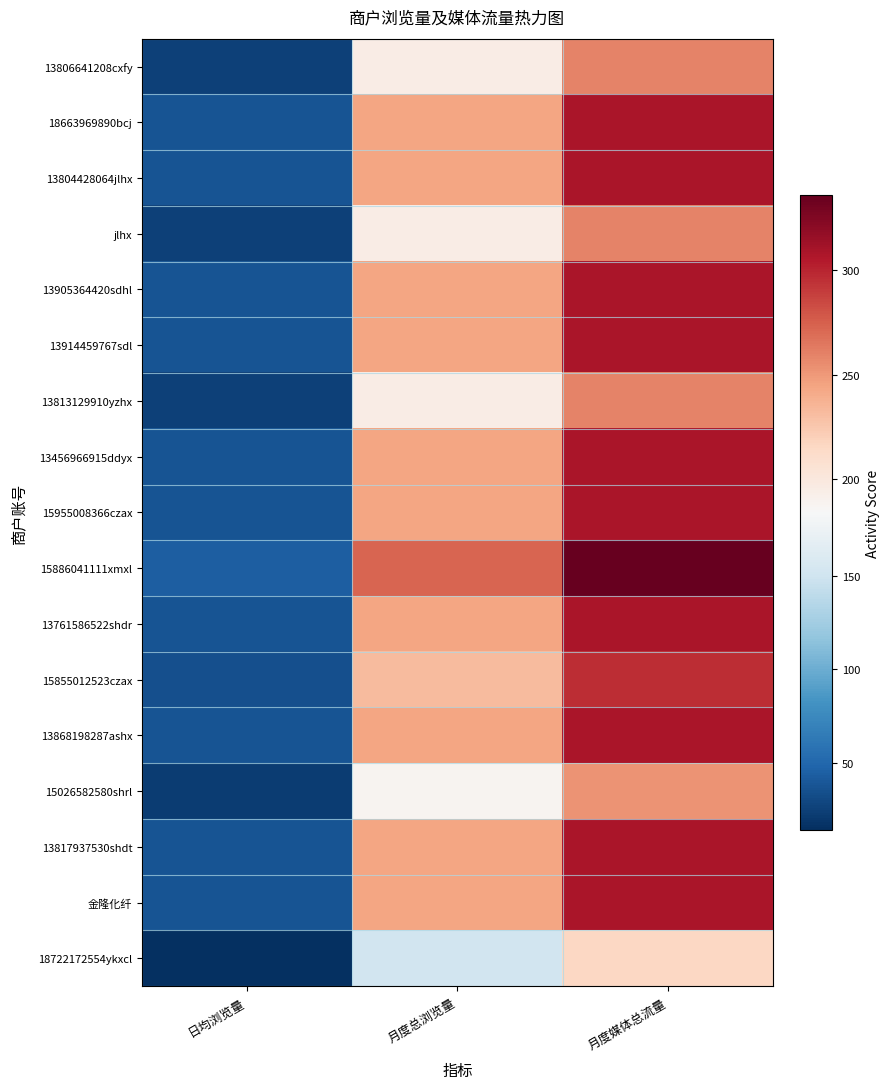

Reading left to right, what are all the values shown in this chart?

13806641208cxfy: 日均浏览量=25	月度总浏览量=196	月度媒体总流量=260
18663969890bcj: 日均浏览量=37	月度总浏览量=244	月度媒体总流量=308
13804428064jlhx: 日均浏览量=37	月度总浏览量=244	月度媒体总流量=308
jlhx: 日均浏览量=25	月度总浏览量=196	月度媒体总流量=260
13905364420sdhl: 日均浏览量=37	月度总浏览量=244	月度媒体总流量=308
13914459767sdl: 日均浏览量=37	月度总浏览量=244	月度媒体总流量=308
13813129910yzhx: 日均浏览量=25	月度总浏览量=196	月度媒体总流量=260
13456966915ddyx: 日均浏览量=37	月度总浏览量=244	月度媒体总流量=308
15955008366czax: 日均浏览量=37	月度总浏览量=244	月度媒体总流量=308
15886041111xmxl: 日均浏览量=44	月度总浏览量=272	月度媒体总流量=336
13761586522shdr: 日均浏览量=37	月度总浏览量=244	月度媒体总流量=308
15855012523czax: 日均浏览量=34	月度总浏览量=232	月度媒体总流量=296
13868198287ashx: 日均浏览量=37	月度总浏览量=244	月度媒体总流量=308
15026582580shrl: 日均浏览量=23	月度总浏览量=188	月度媒体总流量=252
13817937530shdt: 日均浏览量=37	月度总浏览量=244	月度媒体总流量=308
金隆化纤: 日均浏览量=37	月度总浏览量=244	月度媒体总流量=308
18722172554ykxcl: 日均浏览量=14	月度总浏览量=152	月度媒体总流量=216